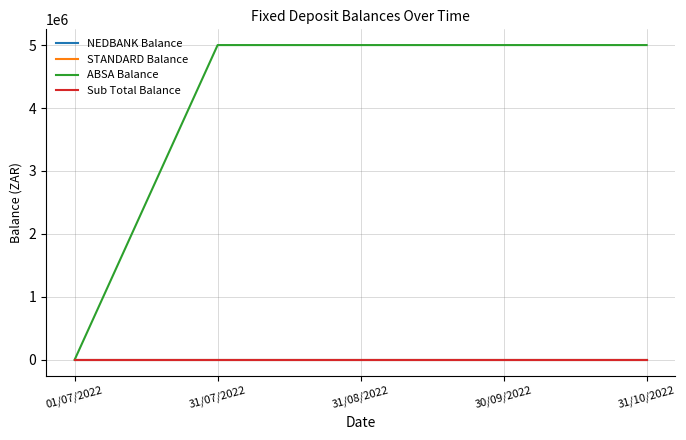

True or false: NEDBANK Balance and STANDARD Balance intersect in this chart.

False